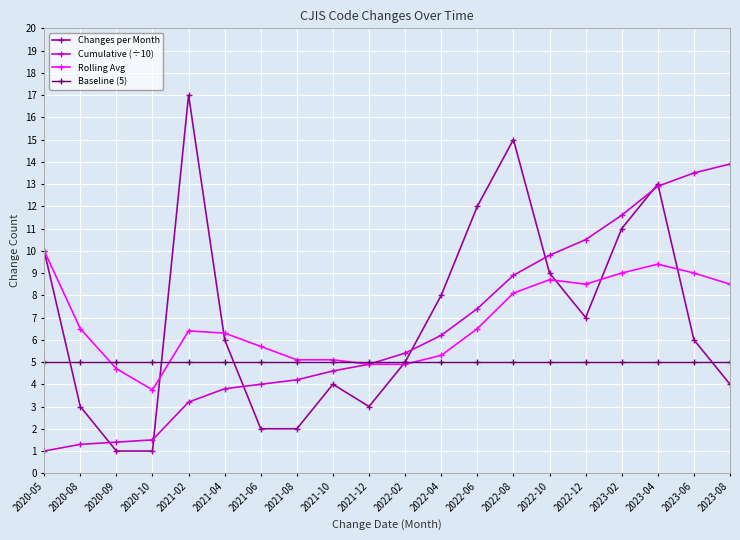

What is the maximum value for Changes per Month?

17.0